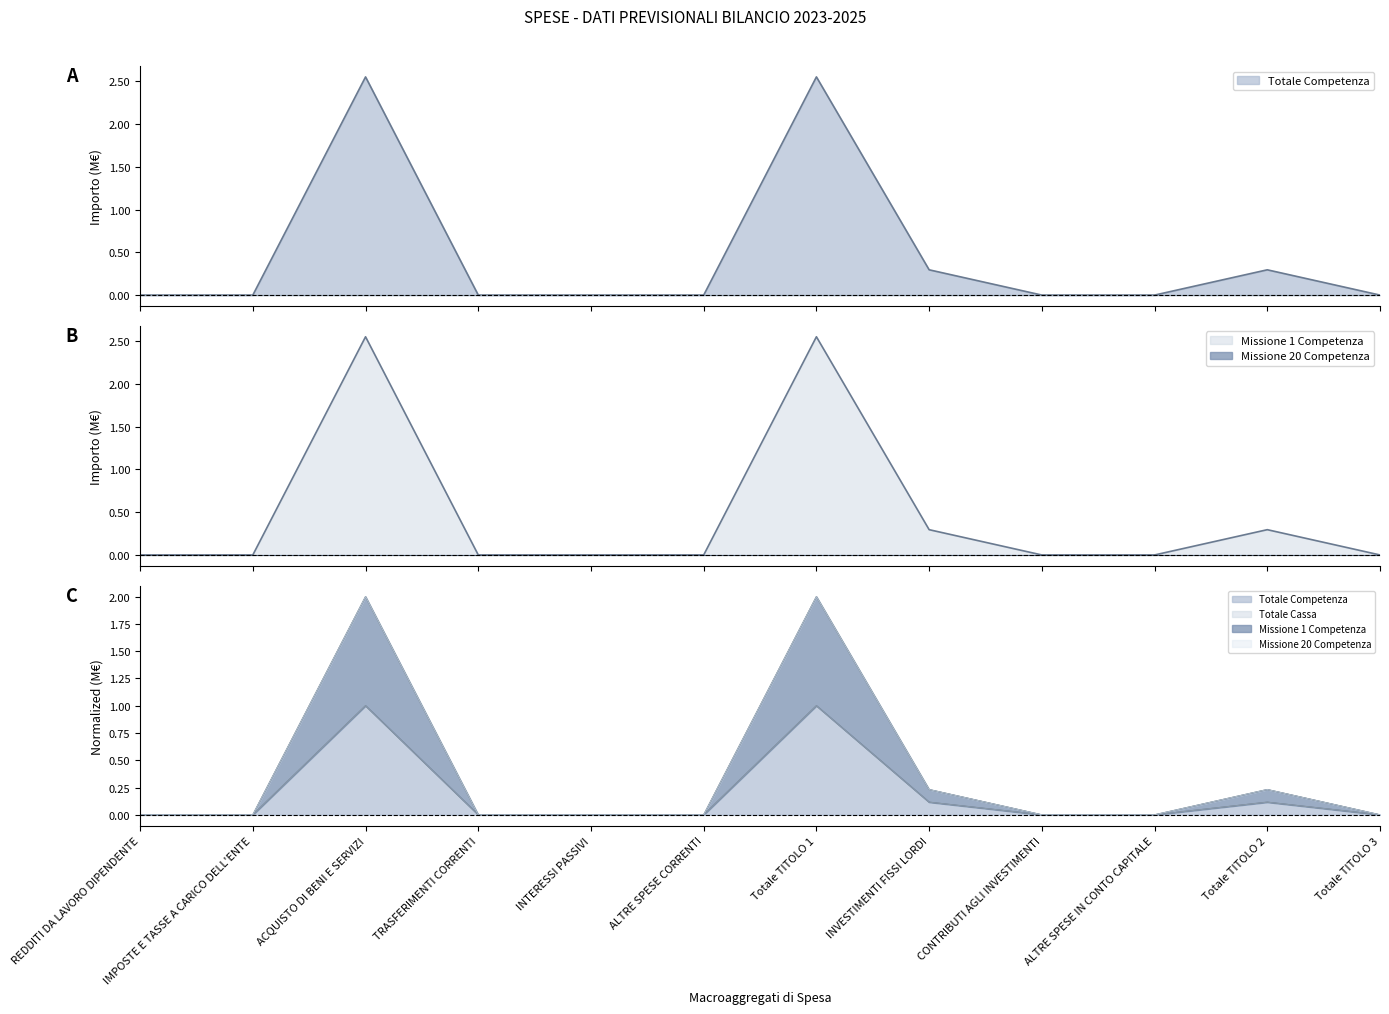

At which label does Missione 1 Competenza reach its minimum?

REDDITI DA LAVORO DIPENDENTE